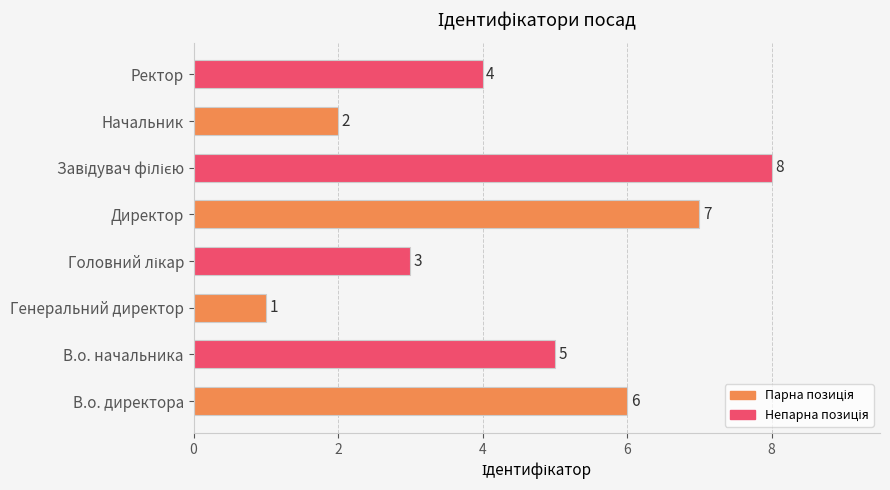

The value at В.о. директора is 6. True or false?

True